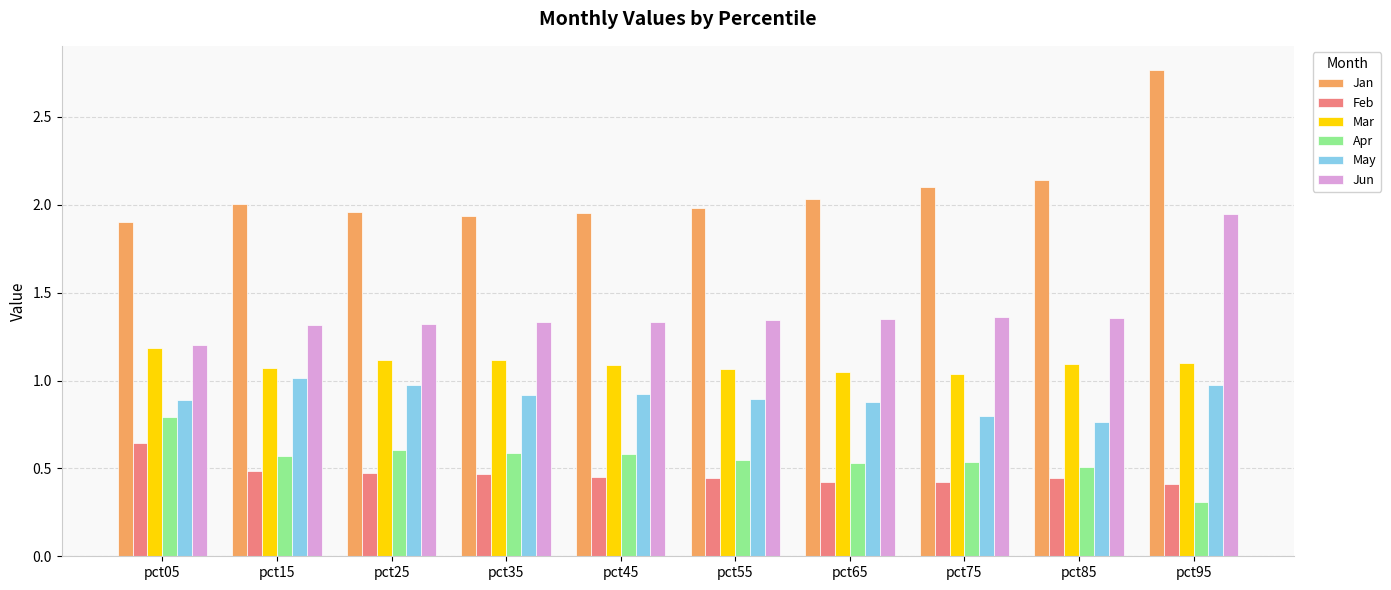

Which category has the highest value in the Jan series?

pct95